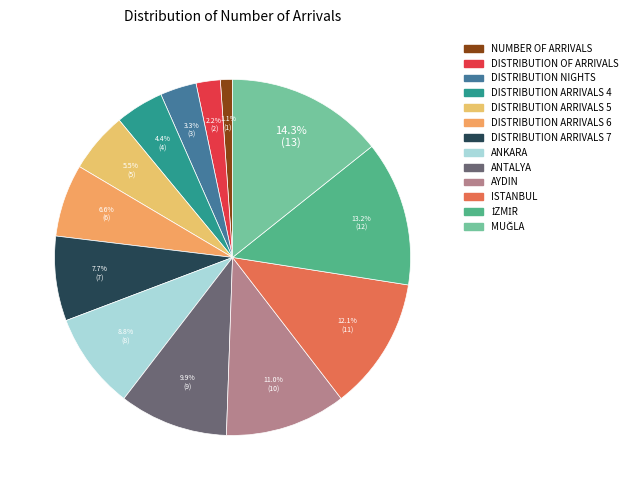

True or false: ANTALYA accounts for 10% of the total.

True